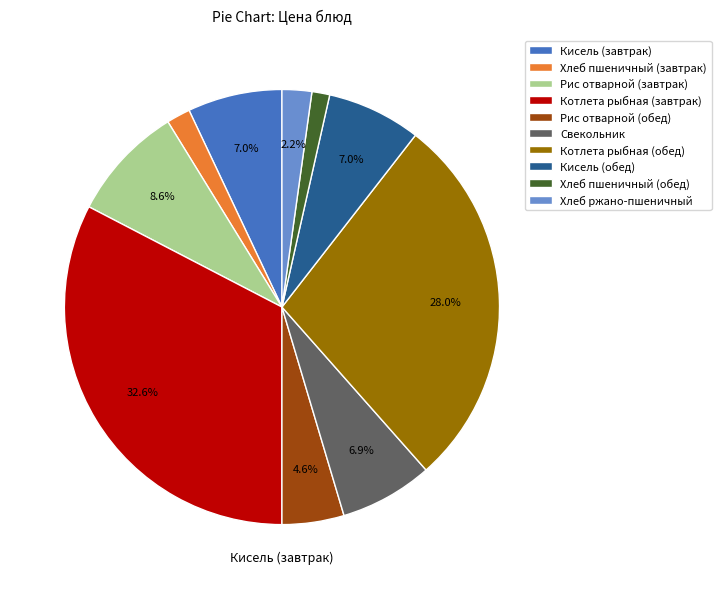

To the nearest percent, what is the difference between the largest and smallest slice percentages?

31%